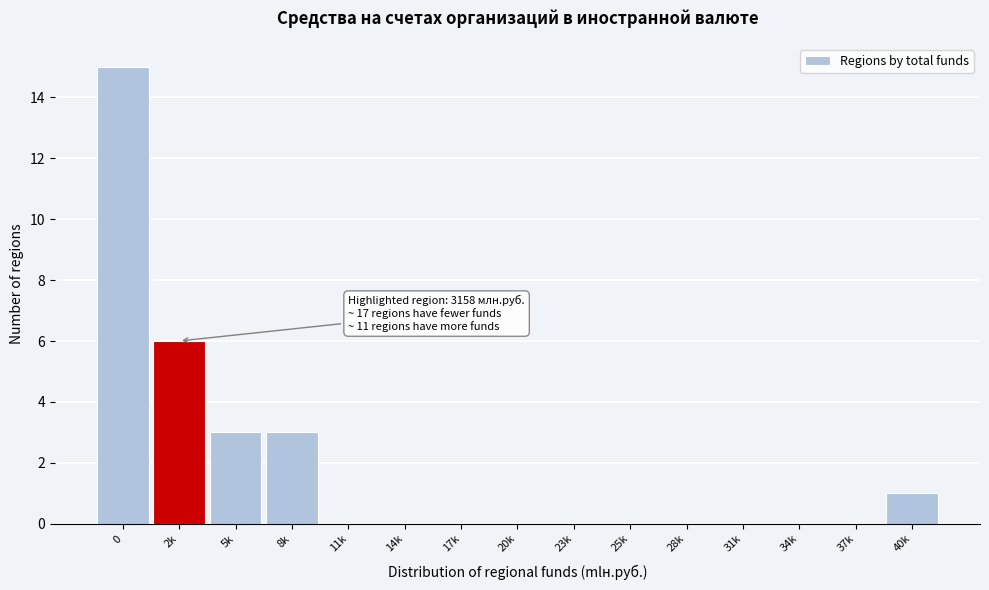

Reading right to left, what are all the values shown in this chart?

40k=1	37k=0	34k=0	31k=0	28k=0	25k=0	23k=0	20k=0	17k=0	14k=0	11k=0	8k=3	5k=3	2k=6	0=15